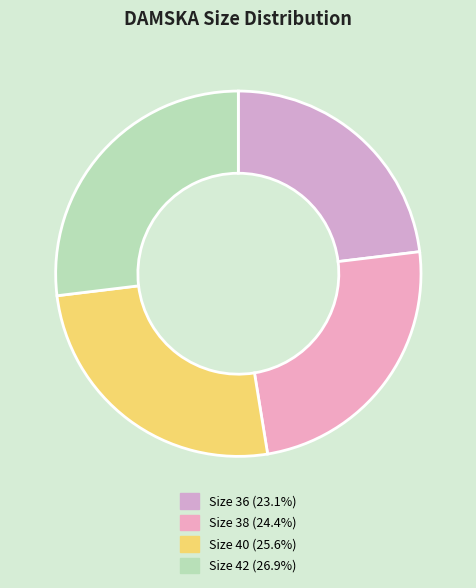

How many slices are in this pie chart?

4